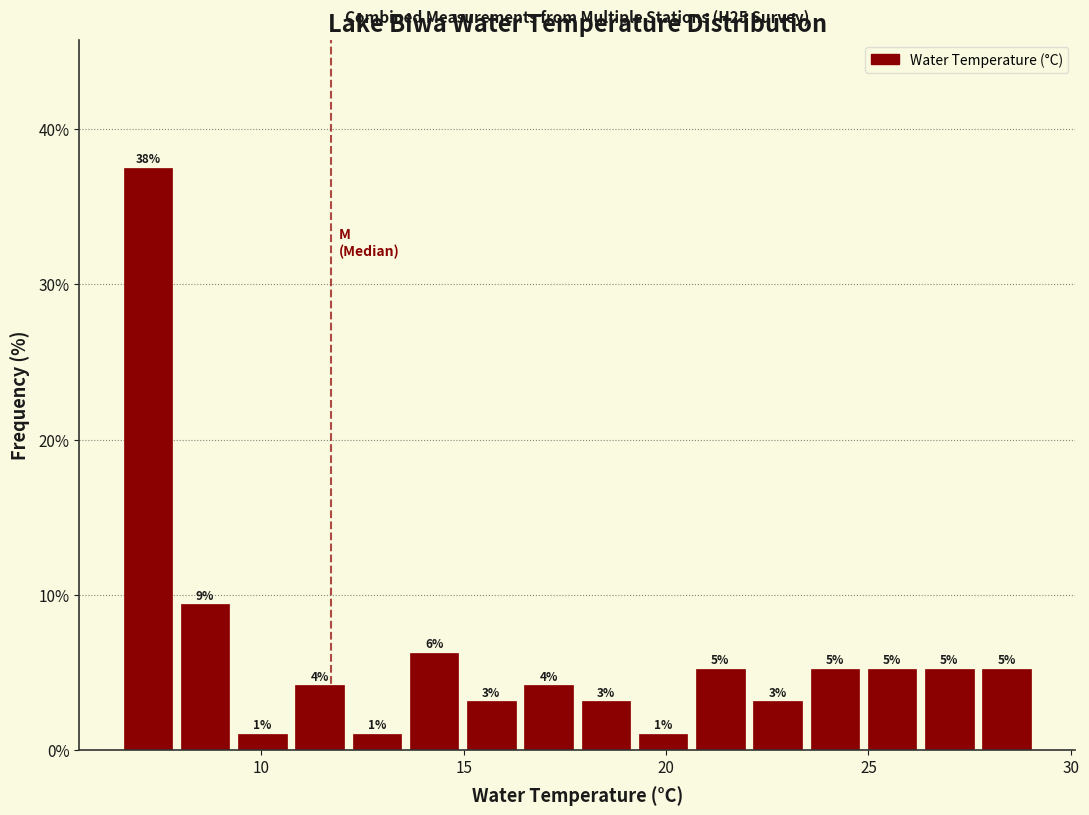

Around what value on the x-axis is the tallest bar? Give the approximate position of its centre, as read against the axis.

7.0